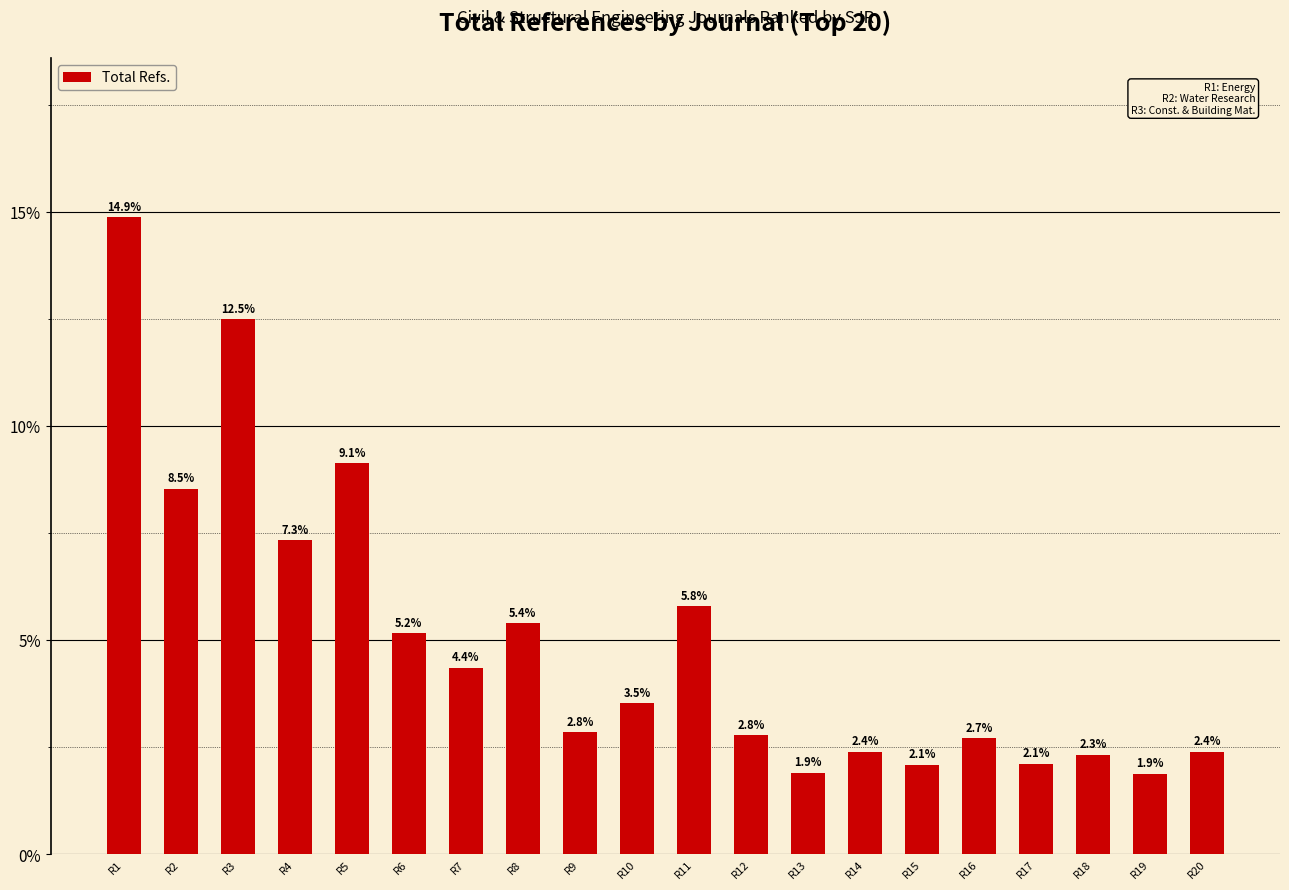

What is the sum of all values?

100.0